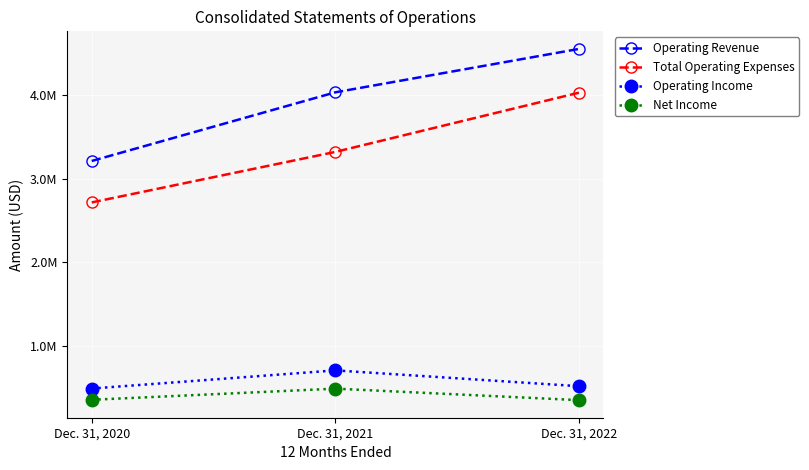

The value of Operating Revenue at Dec. 31, 2021 is 4030829. True or false?

True